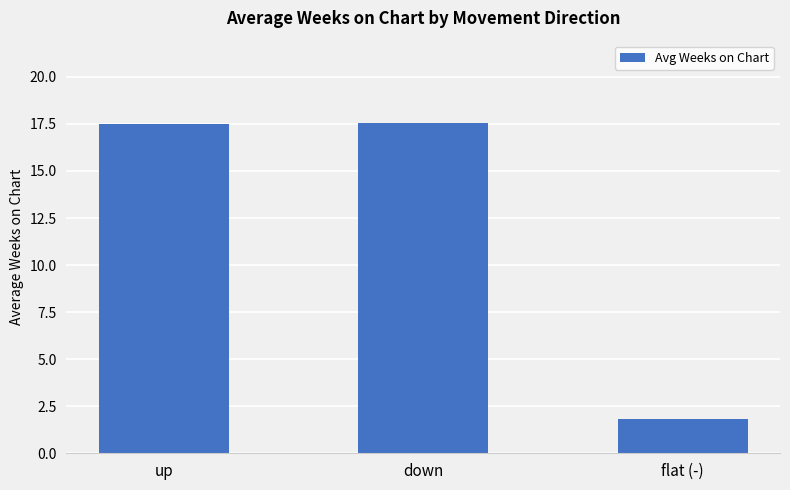

Approximately how many times larger is the value at down compared to flat (-)?

9.5